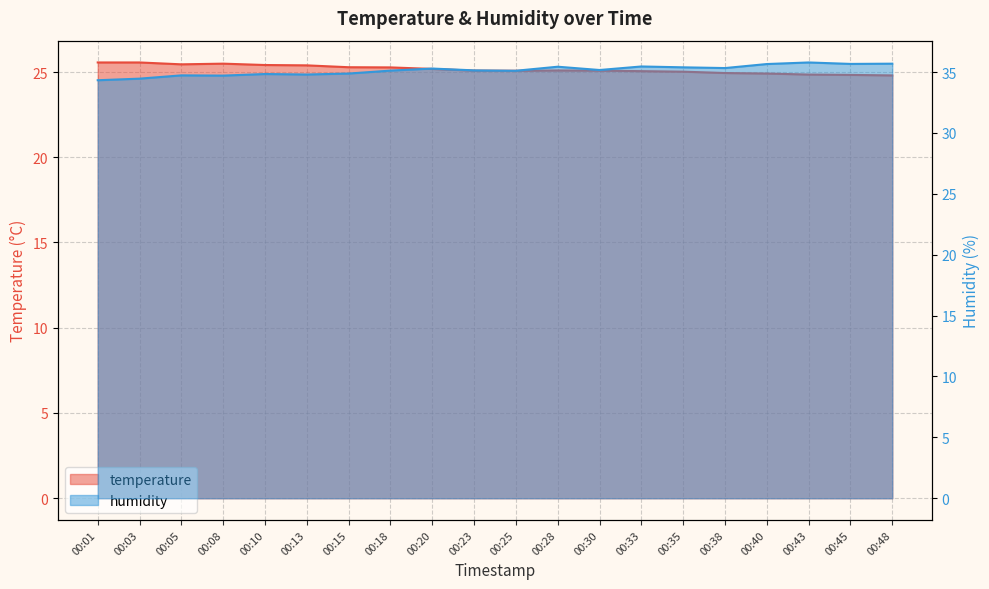

Is it true that temperature equals 11.0 at 00:33?

False